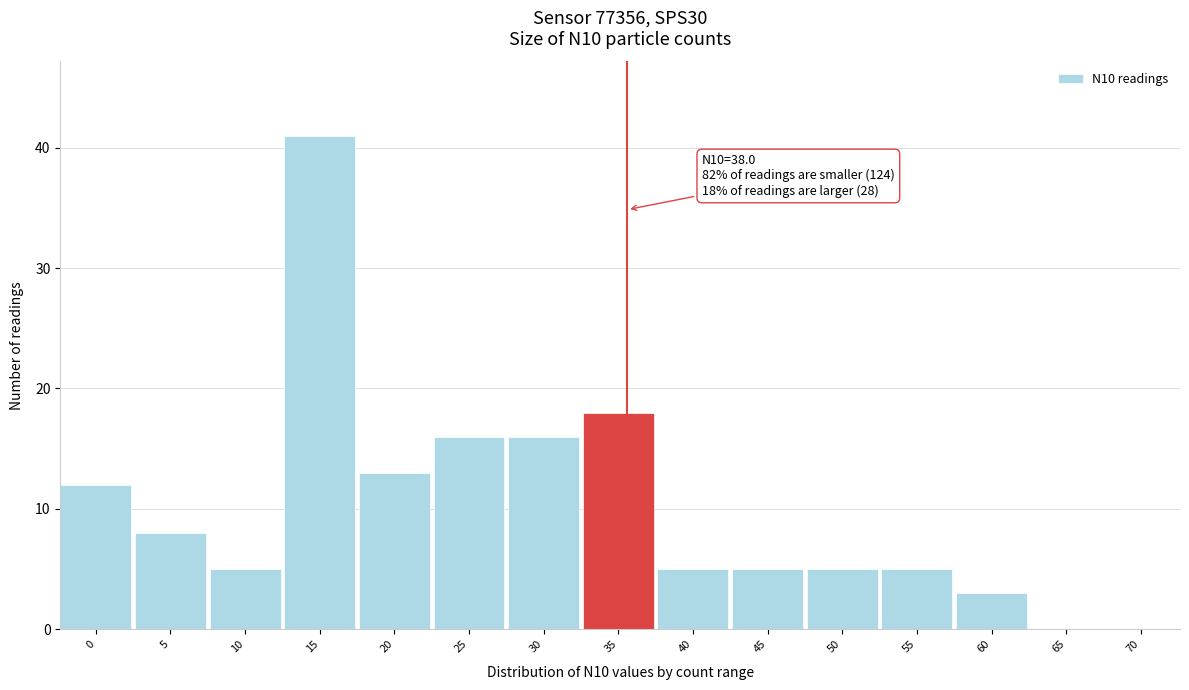

Reading right to left, what are all the values shown in this chart?

70=0	65=0	60=3	55=5	50=5	45=5	40=5	35=18	30=16	25=16	20=13	15=41	10=5	5=8	0=12